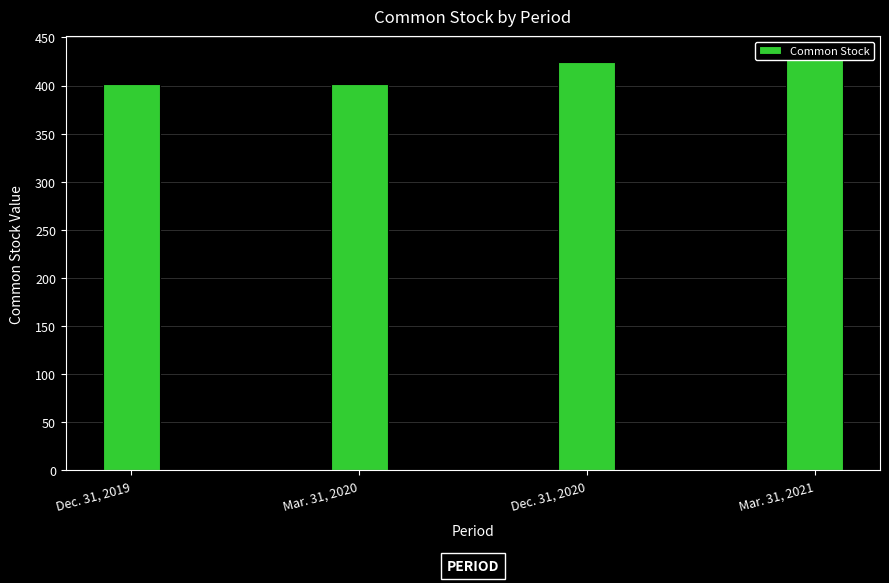

What is the difference between the maximum and minimum values?

28